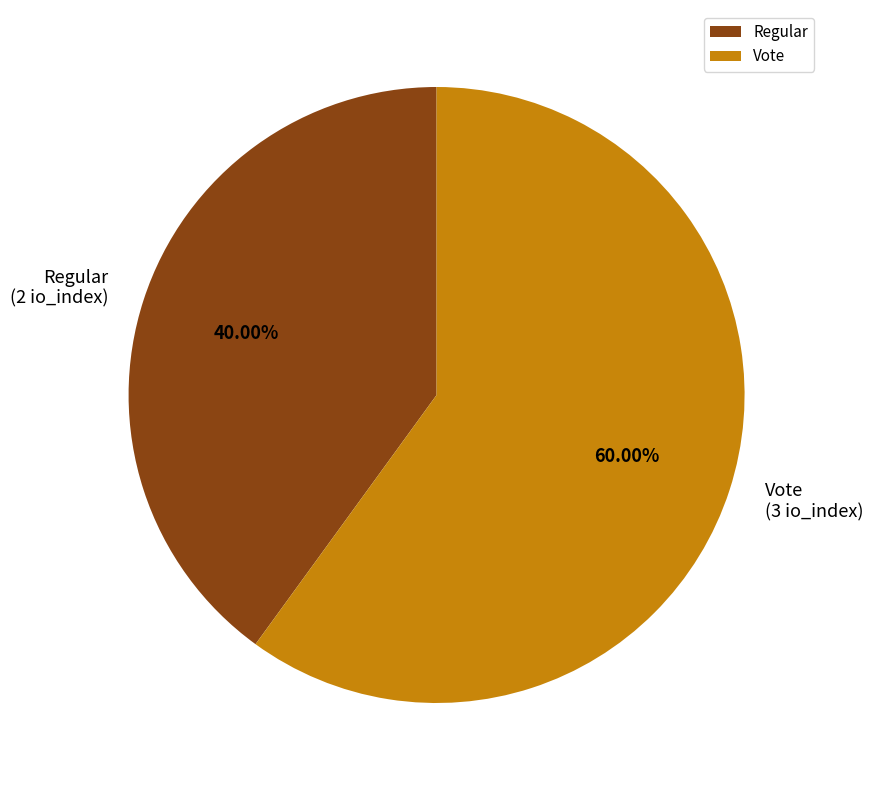

Count the number of slices in the pie.

2